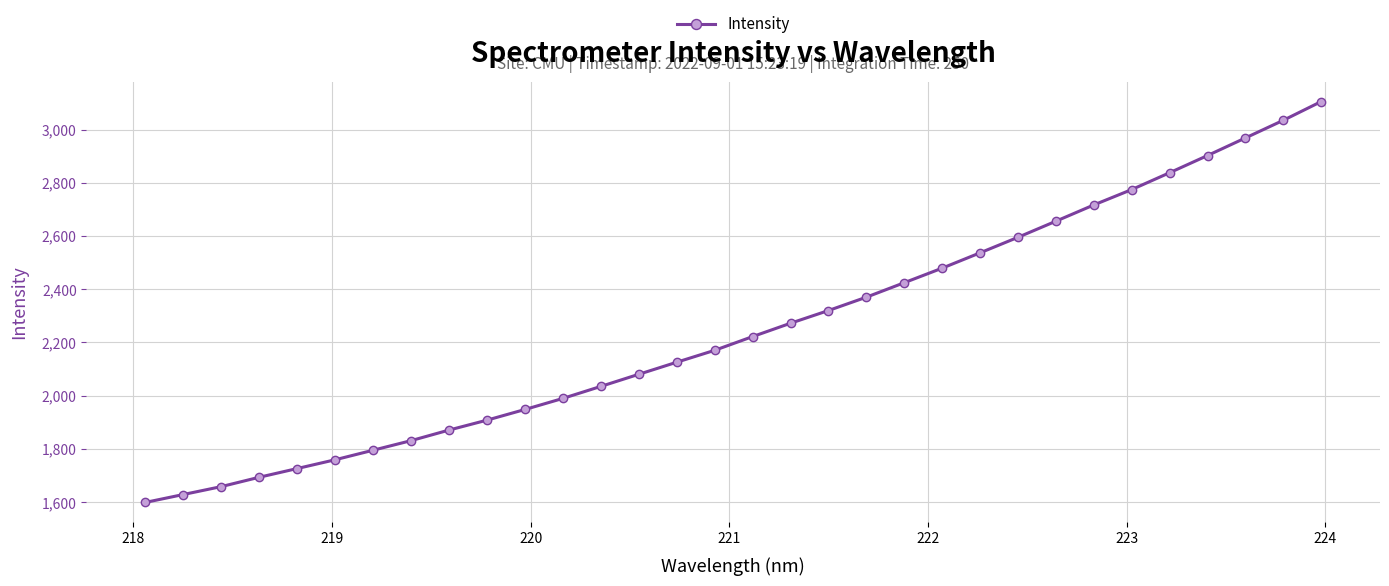

What is the minimum value shown in the chart?

1599.2